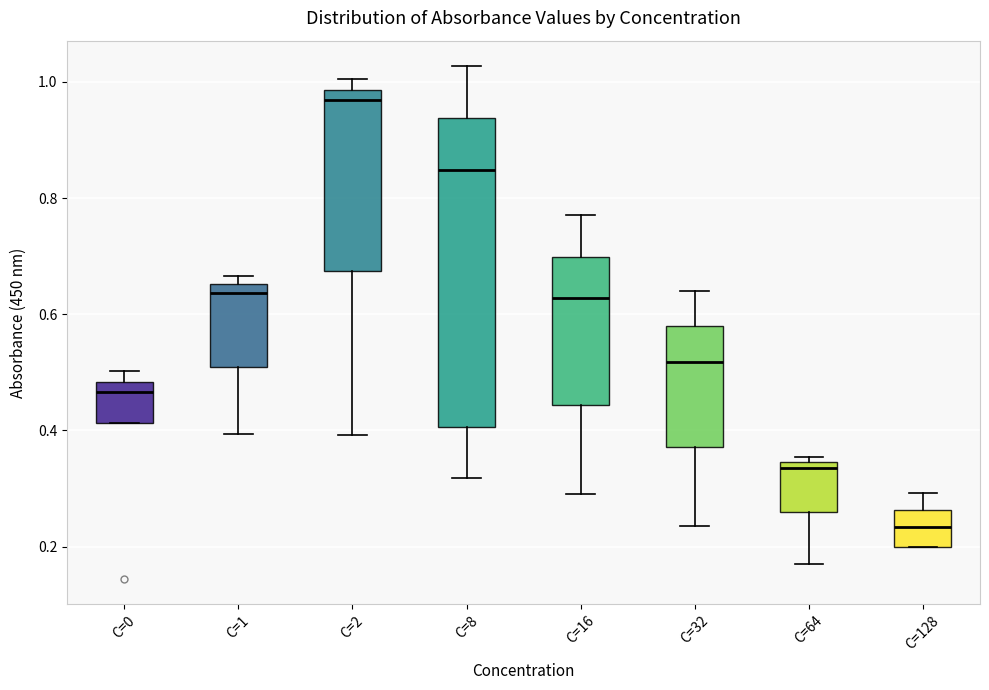

Reading left to right, transcribe this box plot: for each box, give where its median line is, the range the box spans, and where its two whiskers end, as read against the y-axis. The values are not printed on the chart, so give them approximately, as read against the axis.

C=0: median 0.46, box 0.42 to 0.48, whiskers 0.42 to 0.50
C=1: median 0.64, box 0.50 to 0.66, whiskers 0.40 to 0.66 (just above the box's upper edge)
C=2: median 0.96, box 0.68 to 0.98, whiskers 0.40 to 1.00
C=8: median 0.84, box 0.40 to 0.94, whiskers 0.32 to 1.02
C=16: median 0.62, box 0.44 to 0.70, whiskers 0.28 to 0.78
C=32: median 0.52, box 0.38 to 0.58, whiskers 0.24 to 0.64
C=64: median 0.34 (just below the box's upper edge), box 0.26 to 0.34, whiskers 0.18 to 0.36
C=128: median 0.24, box 0.20 to 0.26, whiskers 0.20 to 0.30